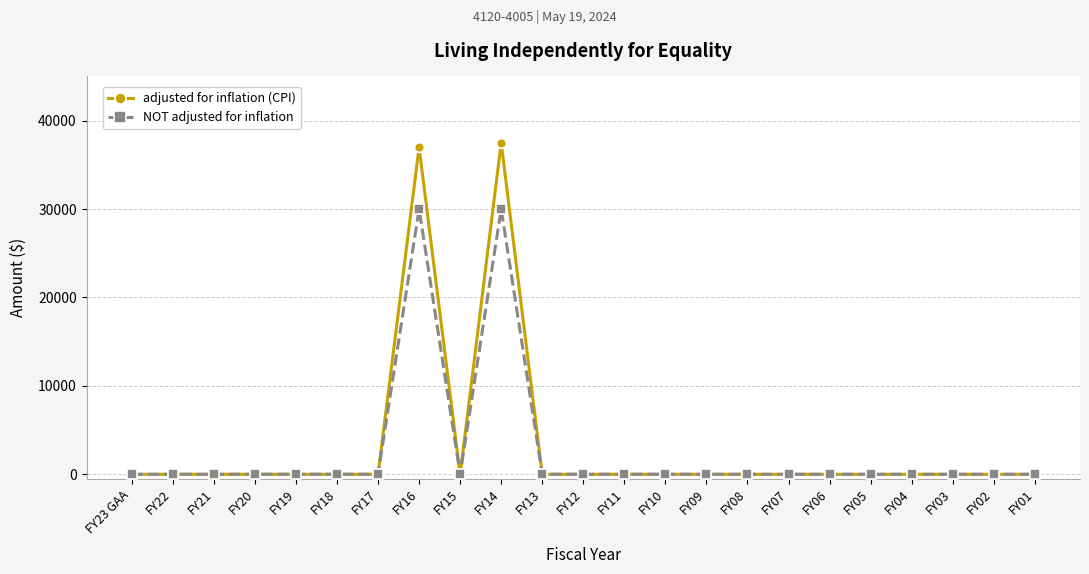

True or false: NOT adjusted for inflation has a value of 0 at FY07.

True